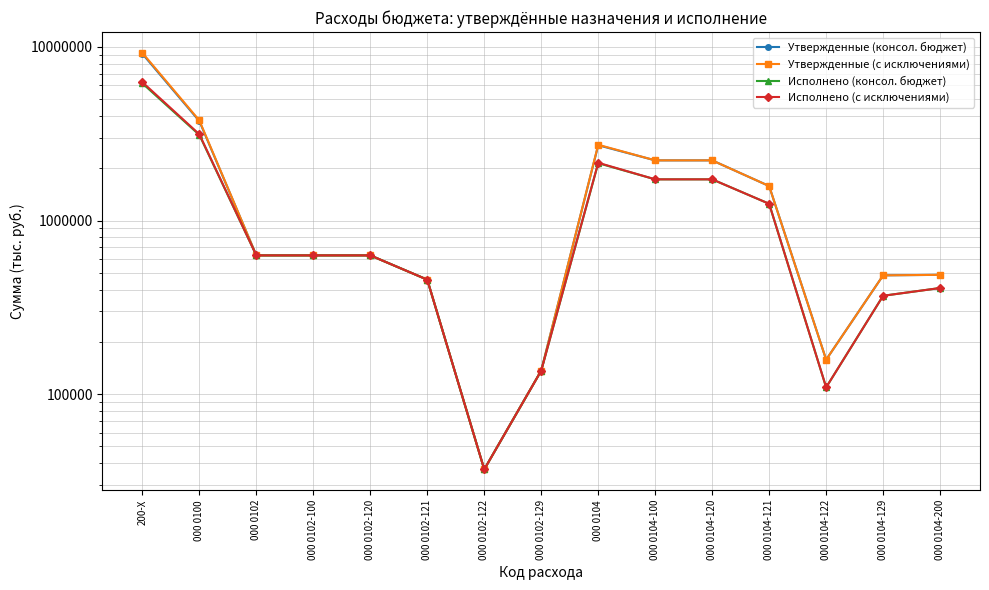

Which series has the widest spread of values?

Утвержденные (с исключениями)